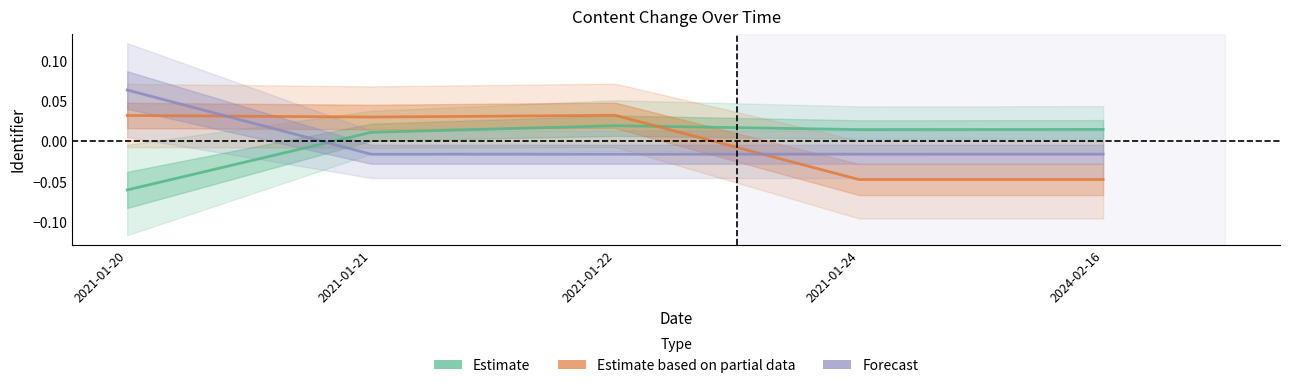

At 2021-01-20, list the series in order from largest to smallest.

Forecast, Estimate based on partial data, Estimate